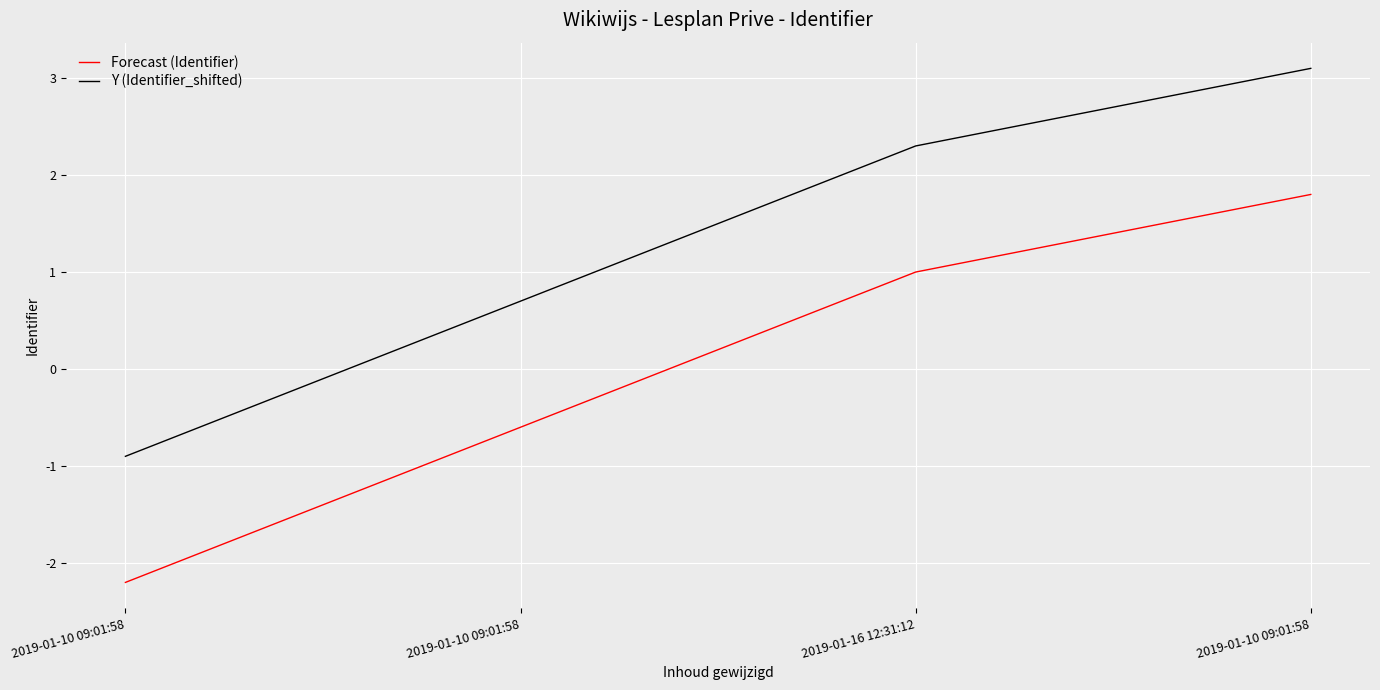

Rank the categories by Y (Identifier_shifted) value from lowest to highest.

2019-01-10 09:01:58, 2019-01-10 09:01:58, 2019-01-16 12:31:12, 2019-01-10 09:01:58